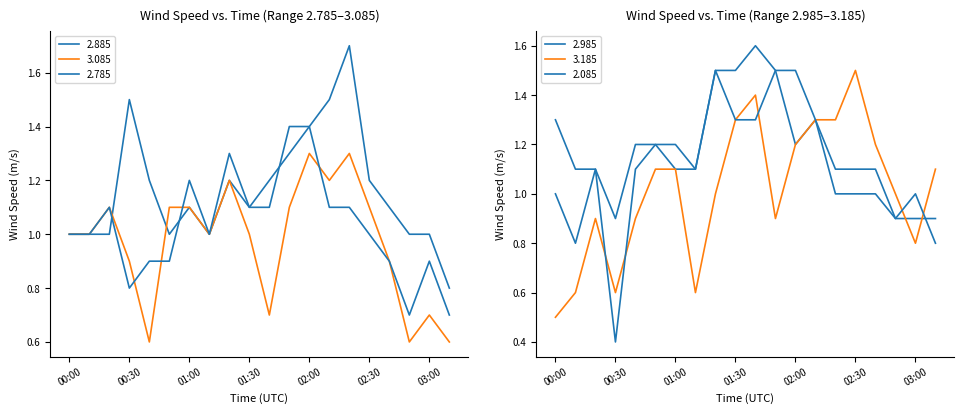

What is the spread (max minus min) of values at 03:00?

0.3